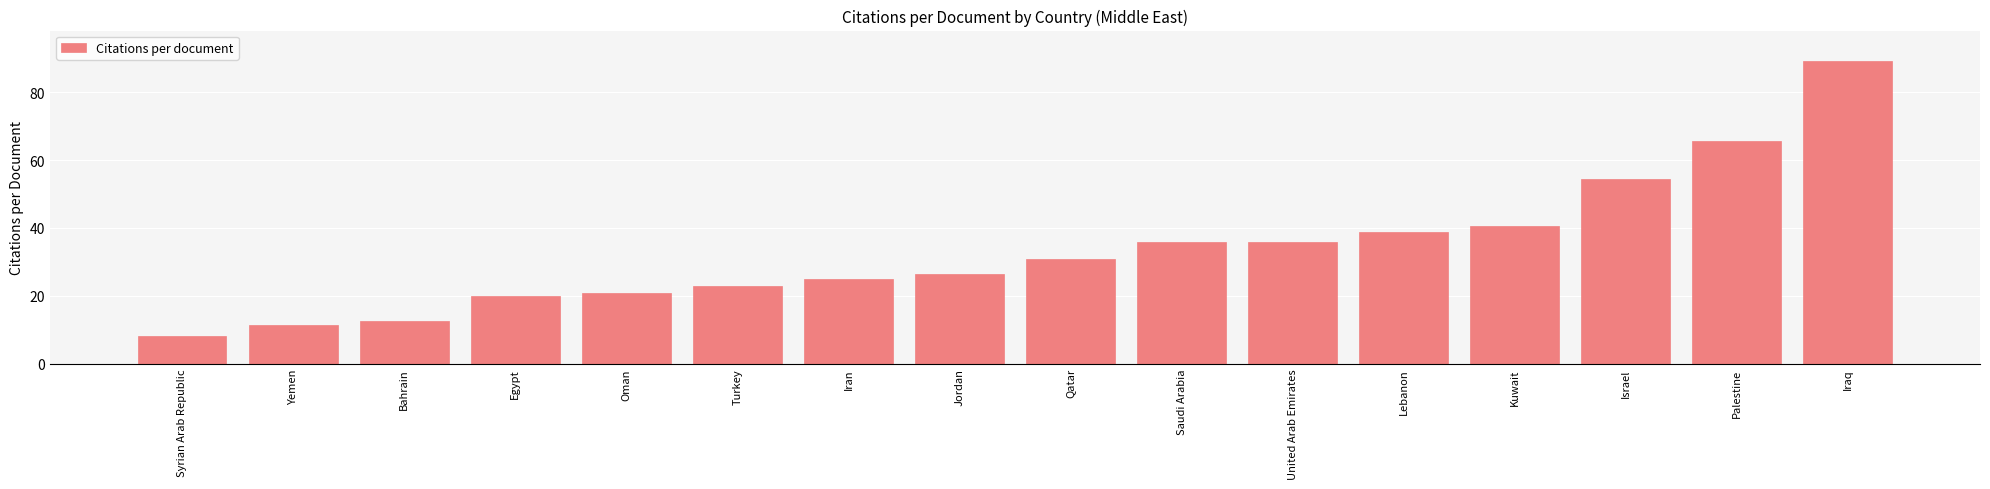

What is the sum of all values?

537.0